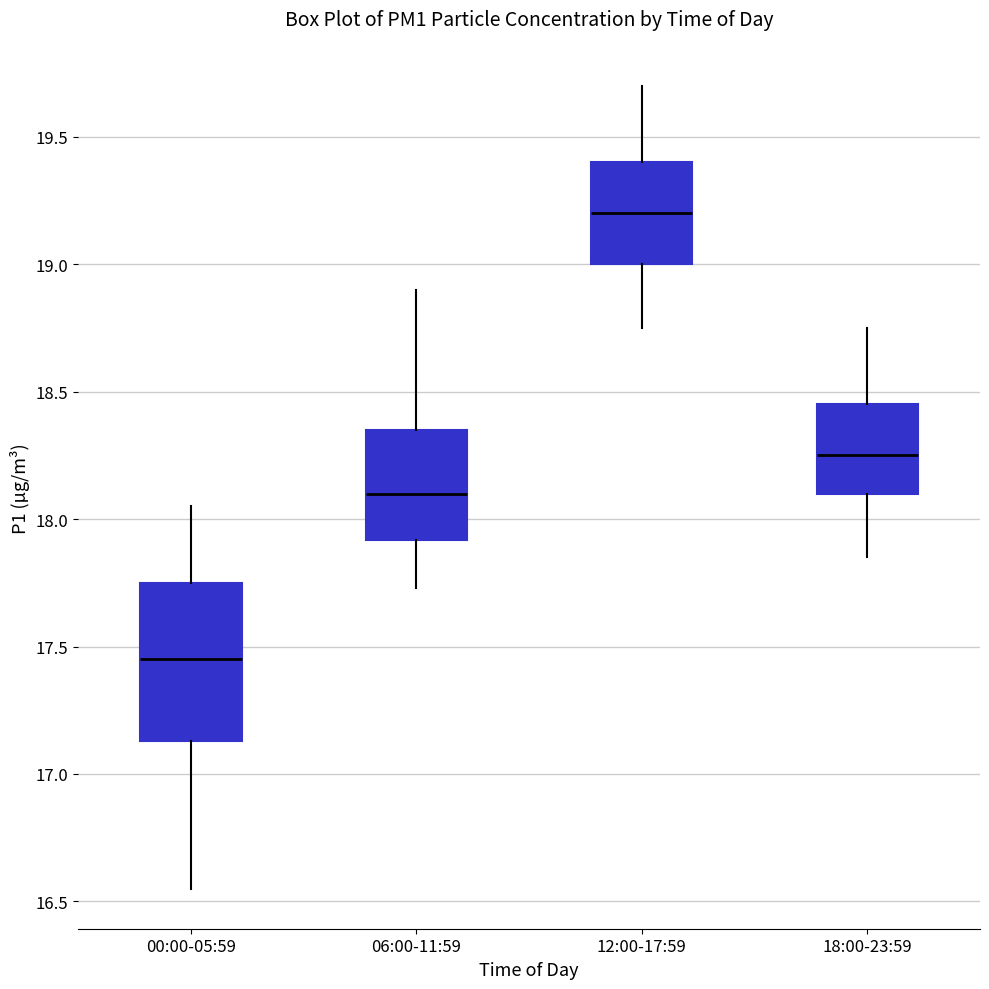

Reading left to right, read every box against the y-axis: the position of its median line, the range the box covers, and the ends of its whiskers. The values are not printed on the chart, so give them approximately, as read against the axis.

00:00-05:59: median 17.45, box 17.15 to 17.75, whiskers 16.55 to 18.05
06:00-11:59: median 18.10, box 17.90 to 18.35, whiskers 17.75 to 18.90
12:00-17:59: median 19.20, box 19.00 to 19.40, whiskers 18.75 to 19.70
18:00-23:59: median 18.25, box 18.10 to 18.45, whiskers 17.85 to 18.75